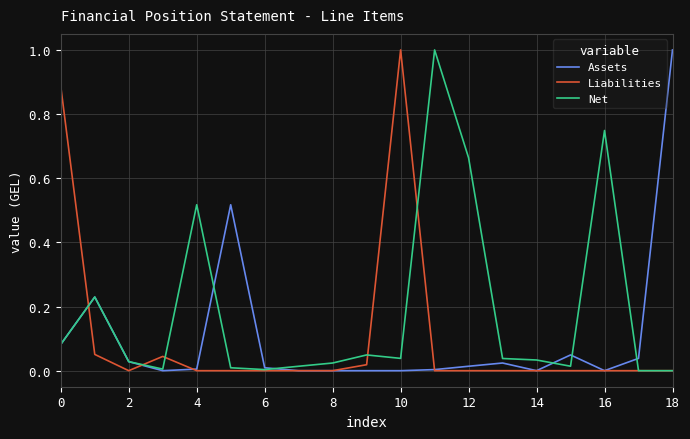

Which series has the largest total across all categories?

Net